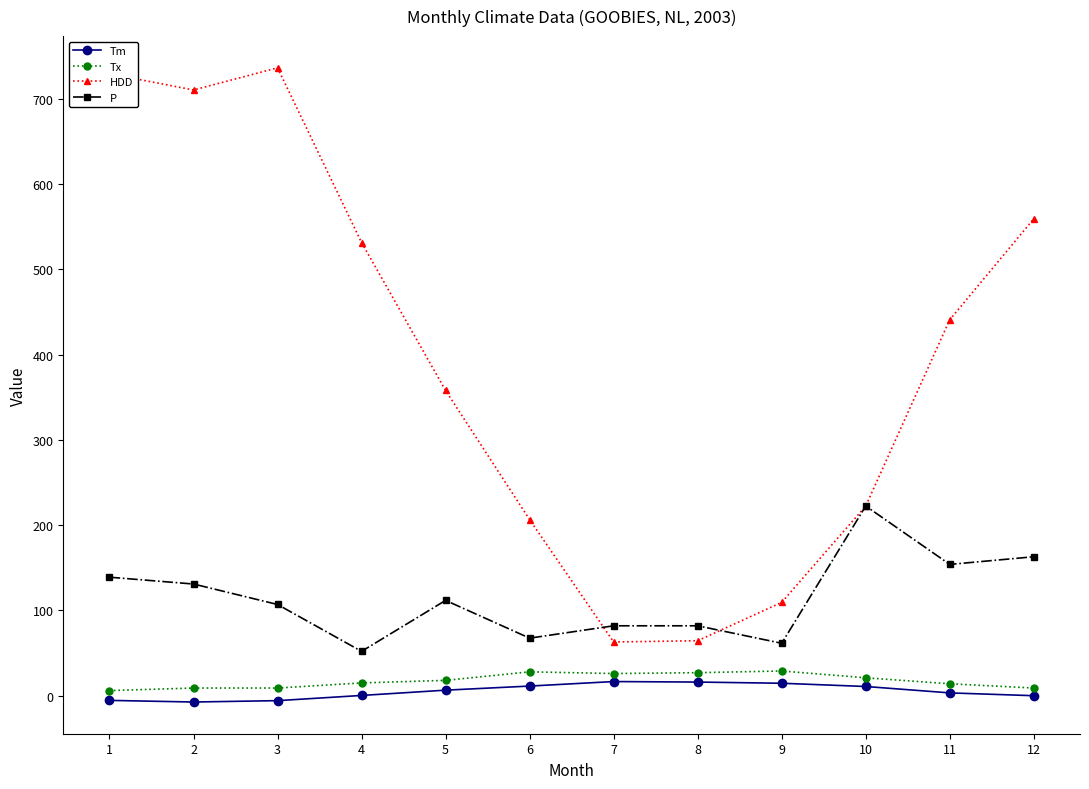

Which series has the largest range (max minus min)?

HDD